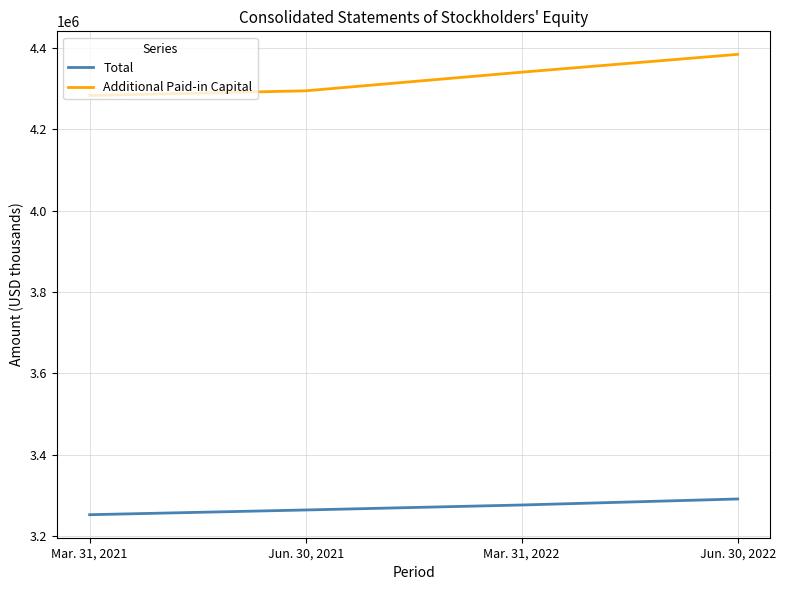

True or false: Additional Paid-in Capital and Total cross at least once.

False